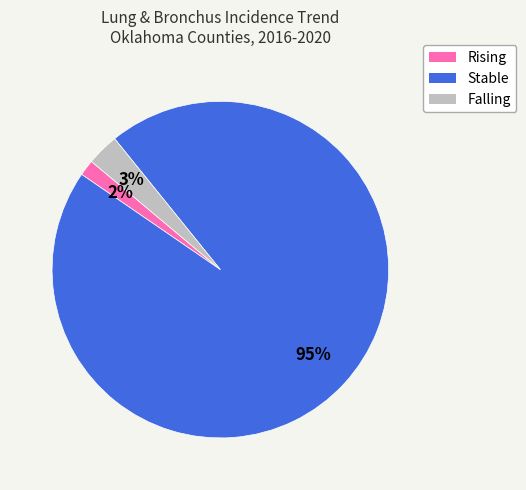

What is the smallest slice in the pie chart?

Rising